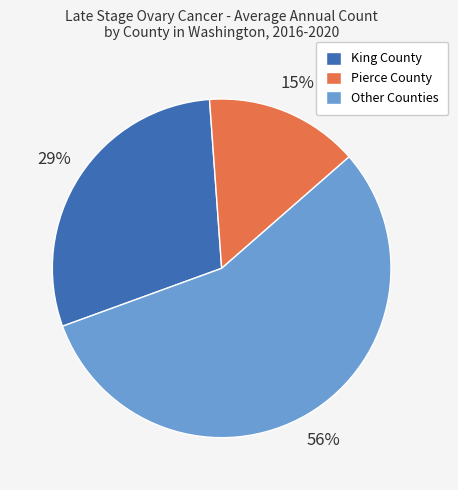

How many slices are in this pie chart?

3